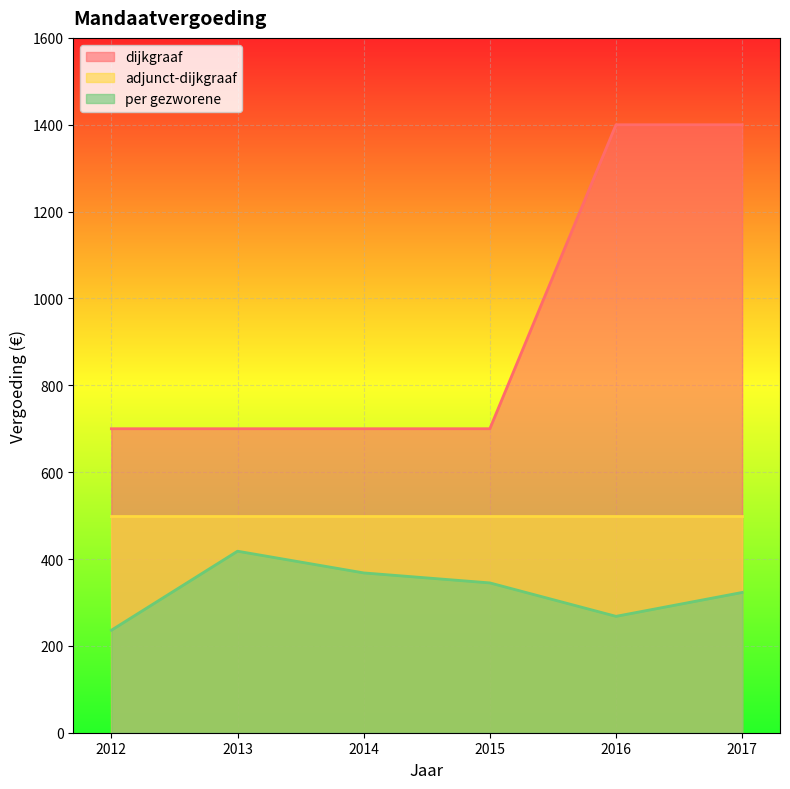

Count the dijkgraaf values in the range 700 to 1400.

6